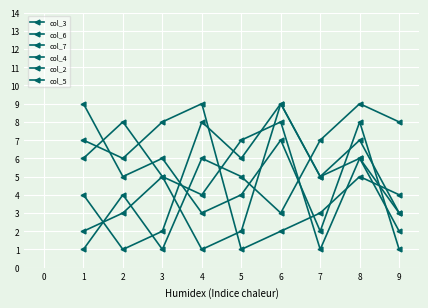

How many values in the col_7 series are below 4?

4